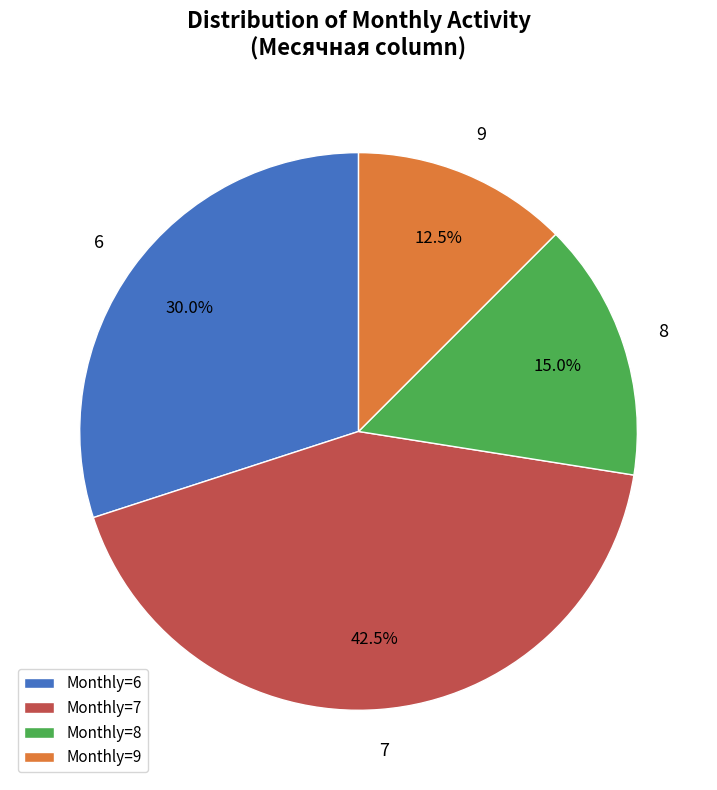

What percentage is NOT represented by 8?

85.0%